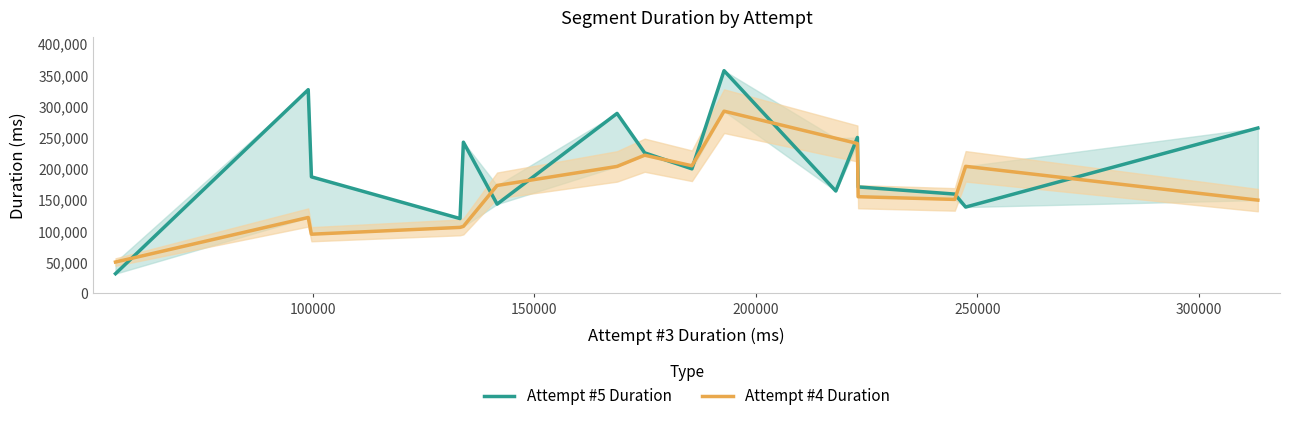

Which series ends up on top after the final intersection of Attempt #5 Duration and Attempt #4 Duration?

Attempt #5 Duration